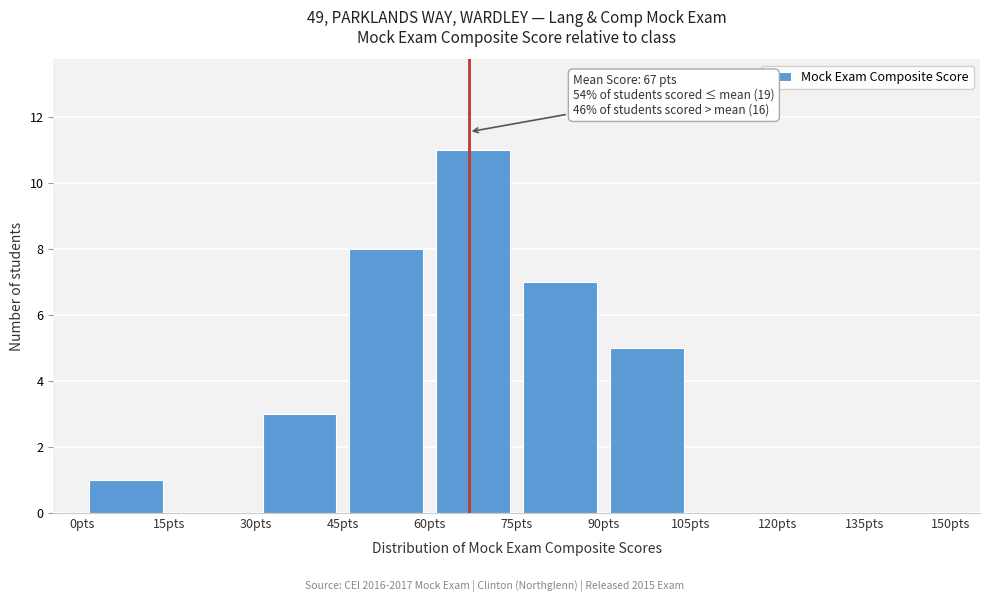

Over which range of the x-axis is the bar tallest?

60 to 75